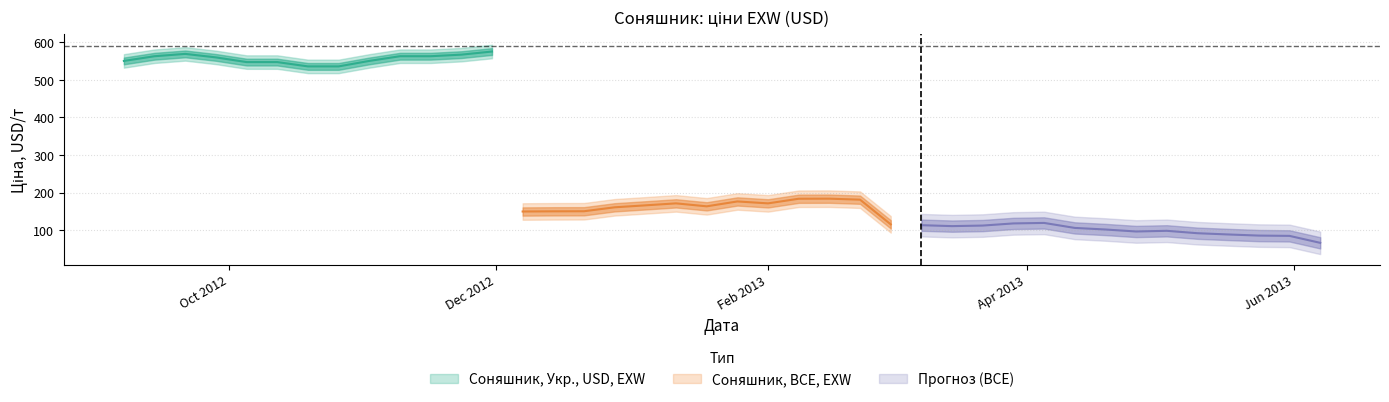

True or false: Соняшник, Укр., USD, EXW and Соняшник, BCE, EXW cross at least once.

False